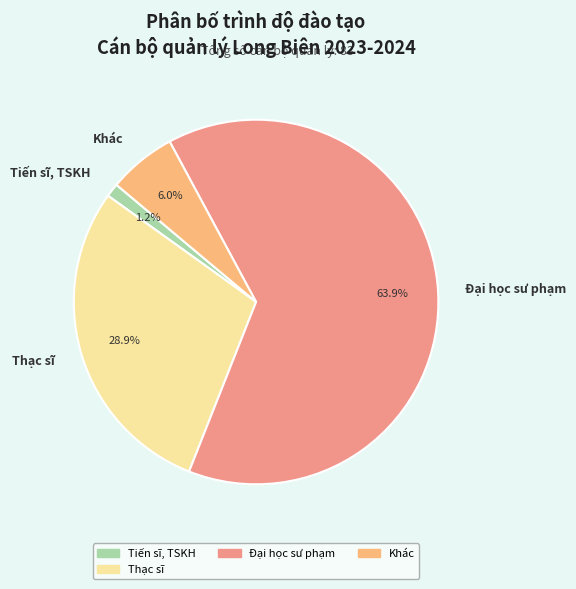

Which category accounts for the majority?

Đại học sư phạm